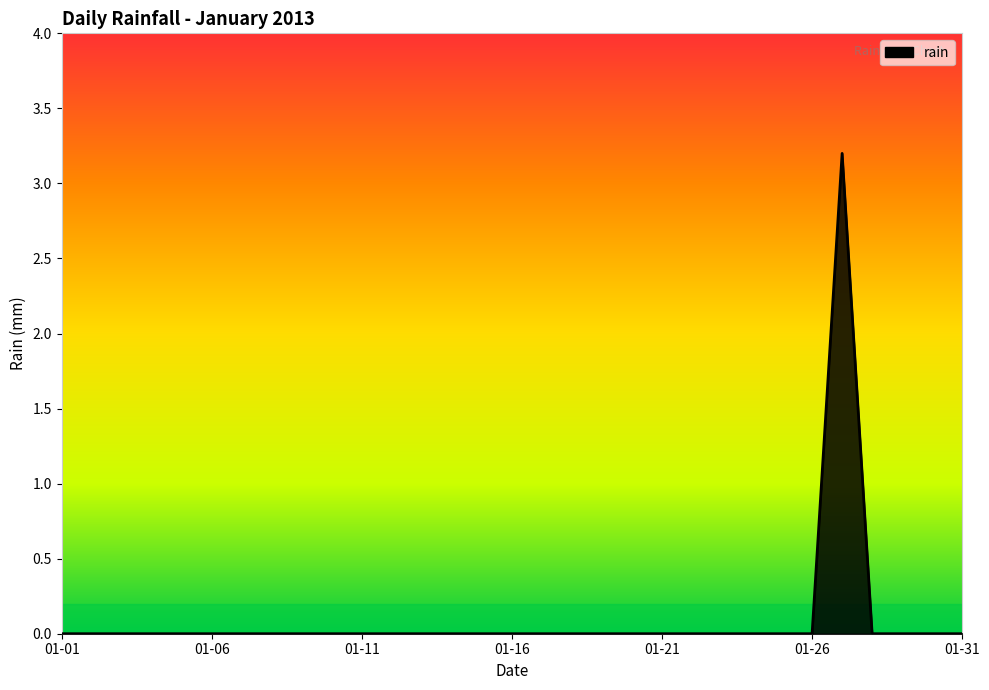

What is the greatest value displayed?

3.2